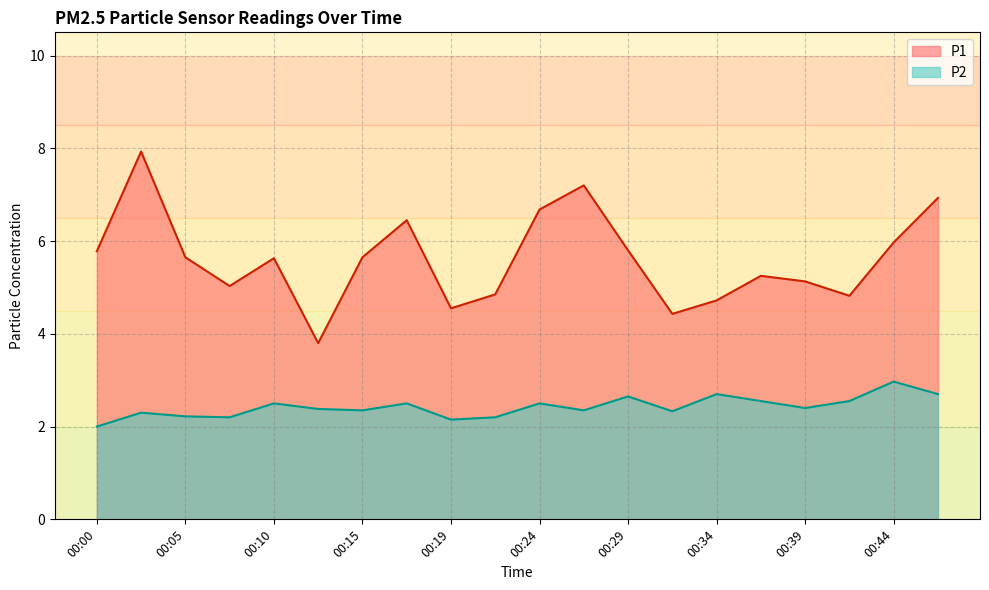

Reading left to right, what are all the values shown in this chart?

P1: 00:00=5.8	00:02=7.9	00:05=5.7	00:07=5.0	00:10=5.6	00:12=3.8	00:15=5.7	00:17=6.5	00:19=4.5	00:22=4.8	00:24=6.7	00:27=7.2	00:29=5.8	00:32=4.4	00:34=4.7	00:36=5.2	00:39=5.1	00:41=4.8	00:44=6.0	00:46=6.9
P2: 00:00=2.0	00:02=2.3	00:05=2.2	00:07=2.2	00:10=2.5	00:12=2.4	00:15=2.4	00:17=2.5	00:19=2.1	00:22=2.2	00:24=2.5	00:27=2.4	00:29=2.6	00:32=2.3	00:34=2.7	00:36=2.5	00:39=2.4	00:41=2.5	00:44=3.0	00:46=2.7